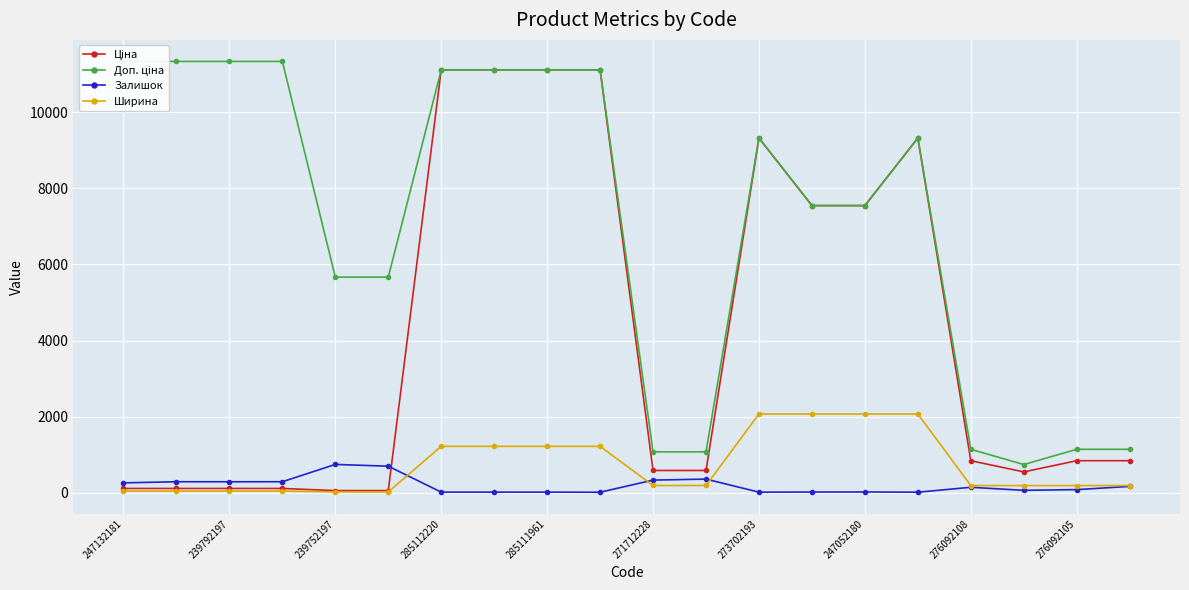

Where does the Залишок series first go above 144?

247132181